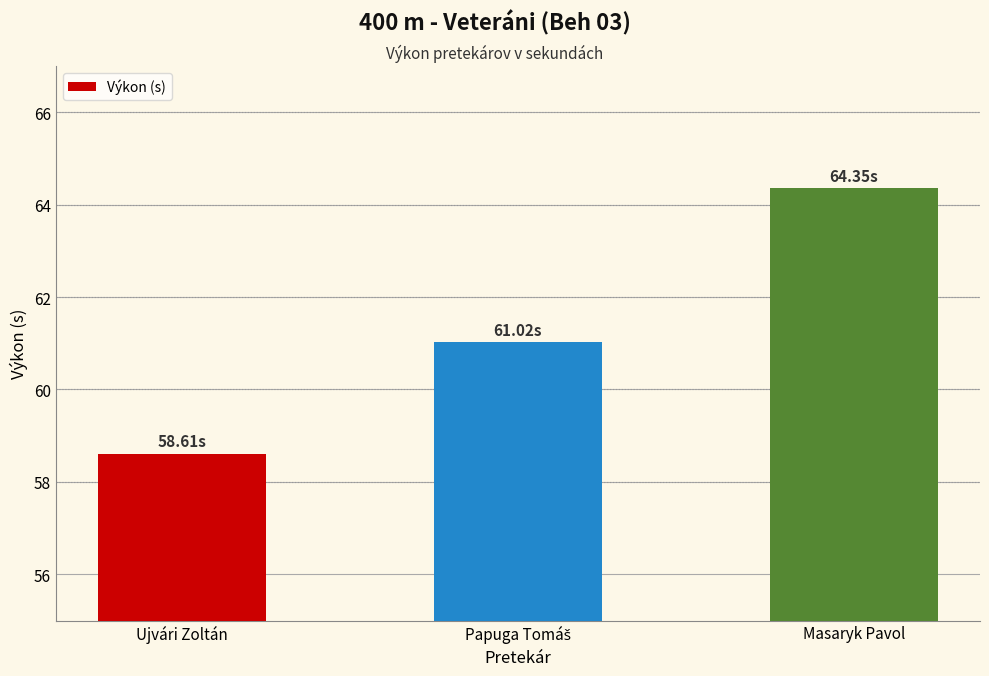

What is the difference between the maximum and minimum values?

5.7